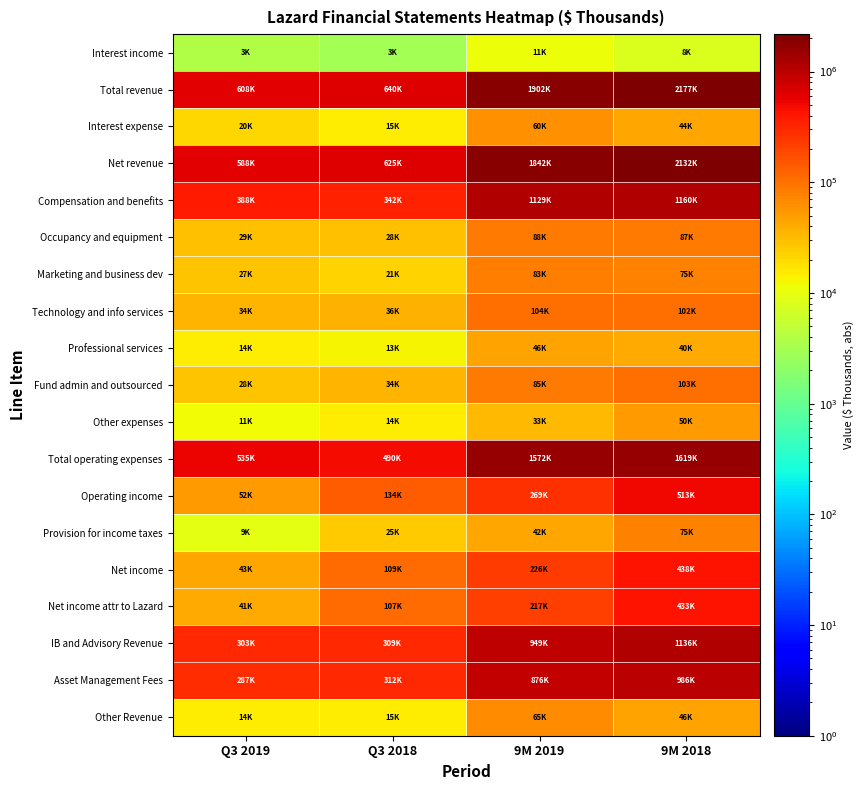

Reading left to right, what are all the values shown in this chart?

Interest income: Q3 2019=3689	Q3 2018=3075	9M 2019=11262	9M 2018=8018
Total revenue: Q3 2019=608894	Q3 2018=640233	9M 2019=1902975	9M 2018=2177123
Interest expense: Q3 2019=20876	Q3 2018=15221	9M 2019=60805	9M 2018=44211
Net revenue: Q3 2019=588018	Q3 2018=625012	9M 2019=1842170	9M 2018=2132912
Compensation and benefits: Q3 2019=388616	Q3 2018=342294	9M 2019=1129316	9M 2018=1160216
Occupancy and equipment: Q3 2019=29696	Q3 2018=28673	9M 2019=88598	9M 2018=87786
Marketing and business dev: Q3 2019=27264	Q3 2018=21803	9M 2019=83908	9M 2018=75575
Technology and info services: Q3 2019=34039	Q3 2018=36368	9M 2019=104852	9M 2018=102098
Professional services: Q3 2019=14592	Q3 2018=13067	9M 2019=46107	9M 2018=40745
Fund admin and outsourced: Q3 2019=28424	Q3 2018=34748	9M 2019=85847	9M 2018=103159
Other expenses: Q3 2019=11488	Q3 2018=14436	9M 2019=33449	9M 2018=50860
Total operating expenses: Q3 2019=535200	Q3 2018=490280	9M 2019=1572876	9M 2018=1619414
Operating income: Q3 2019=52818	Q3 2018=134732	9M 2019=269294	9M 2018=513498
Provision for income taxes: Q3 2019=9433	Q3 2018=25393	9M 2019=42697	9M 2018=75453
Net income: Q3 2019=43385	Q3 2018=109339	9M 2019=226597	9M 2018=438045
Net income attr to Lazard: Q3 2019=41893	Q3 2018=107687	9M 2019=217935	9M 2018=433008
IB and Advisory Revenue: Q3 2019=303495	Q3 2018=309118	9M 2019=949977	9M 2018=1136013
Asset Management Fees: Q3 2019=287140	Q3 2018=312790	9M 2019=876159	9M 2018=986777
Other Revenue: Q3 2019=14570	Q3 2018=15250	9M 2019=65577	9M 2018=46315